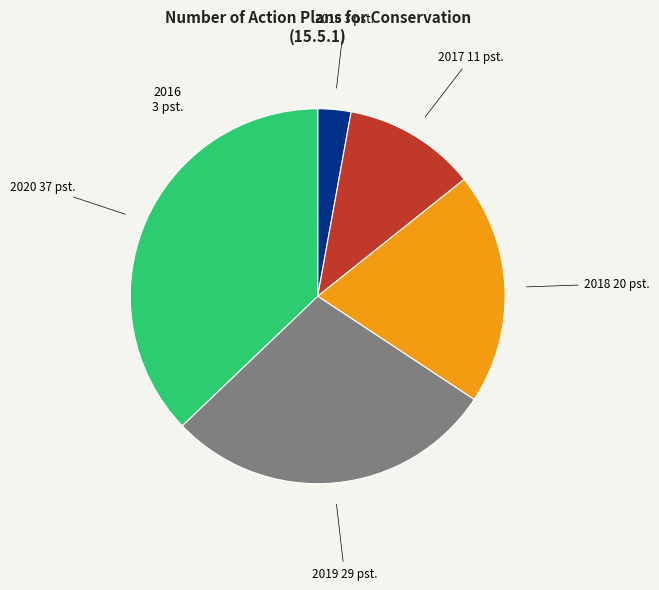

Combined, do 2020 37 pst. and 2016 3 pst. account for over 50%?

No